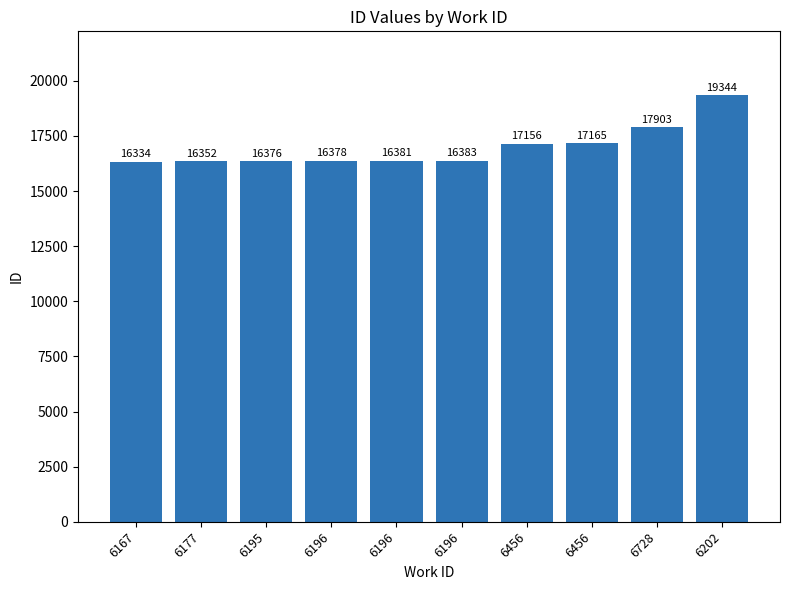

How many distinct data groups are displayed?

1